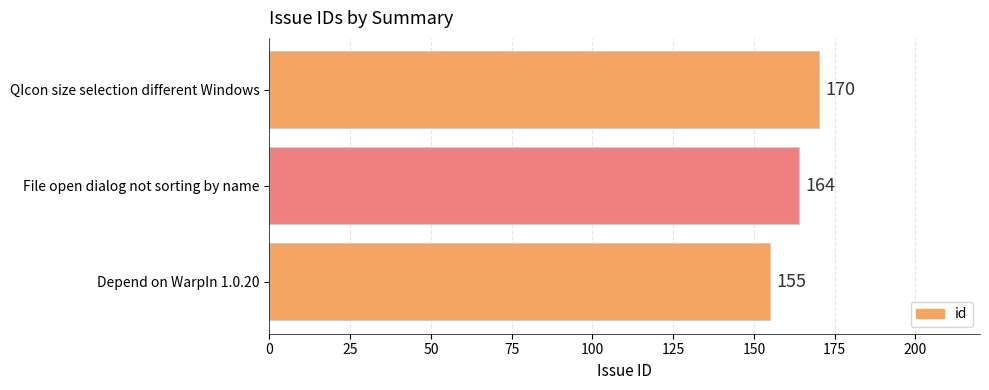

True or false: the data shows 155 at Depend on WarpIn 1.0.20.

True